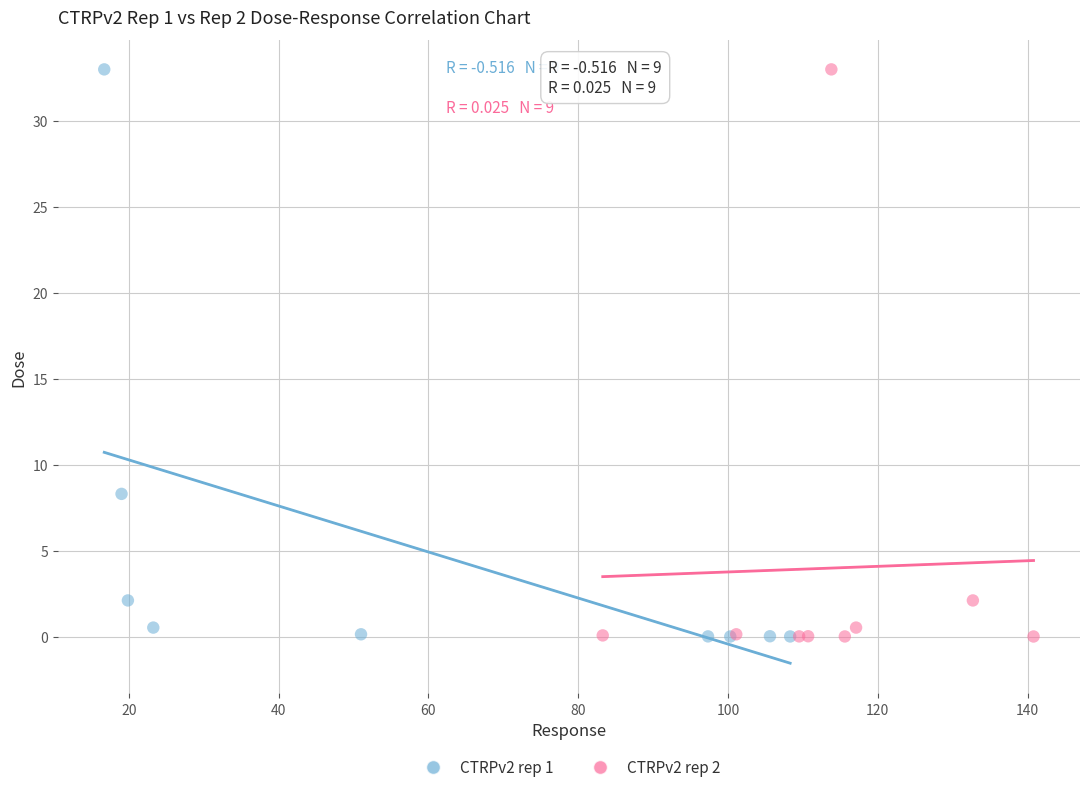

What are all the series names shown in the legend?

CTRPv2 rep 1, CTRPv2 rep 2